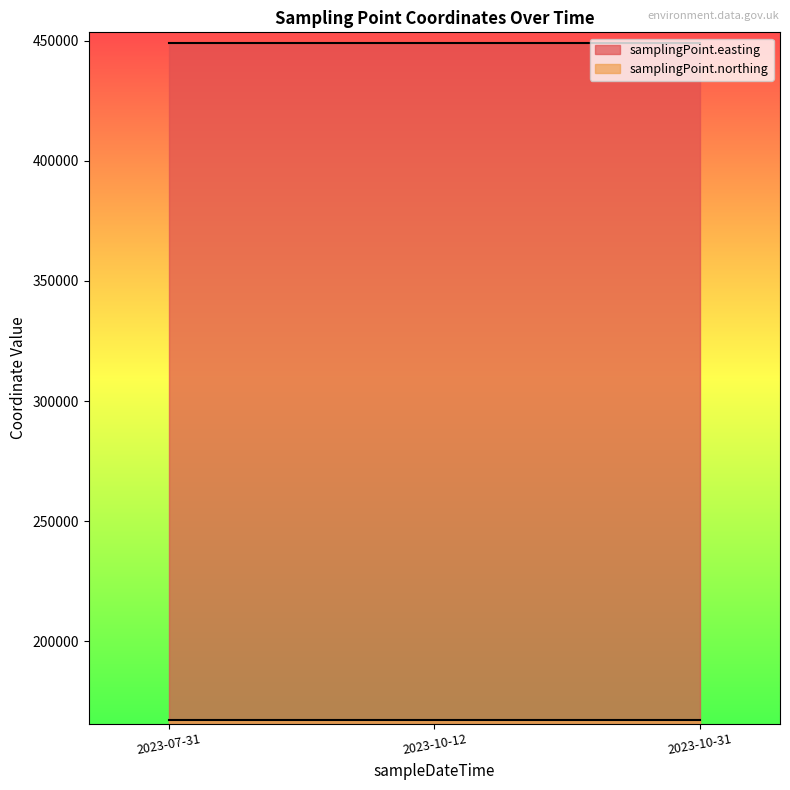

Which series has the widest spread of values?

samplingPoint.easting